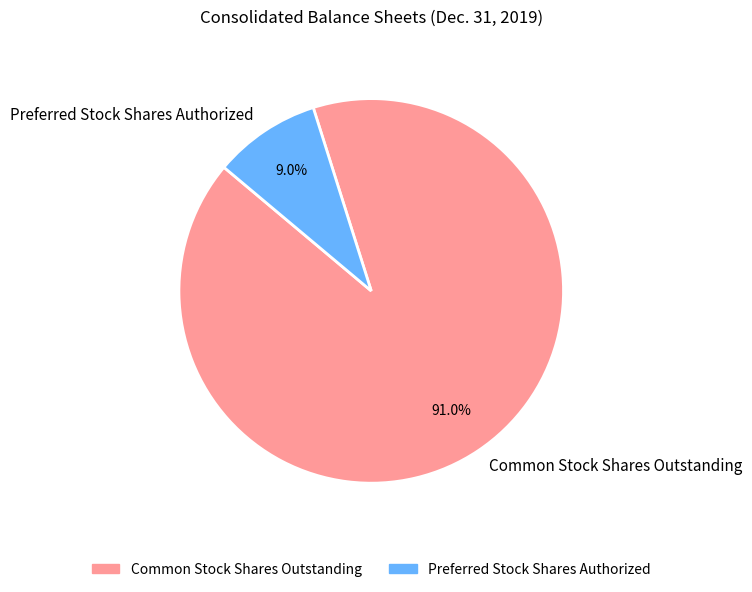

How many segments does this pie chart have?

2